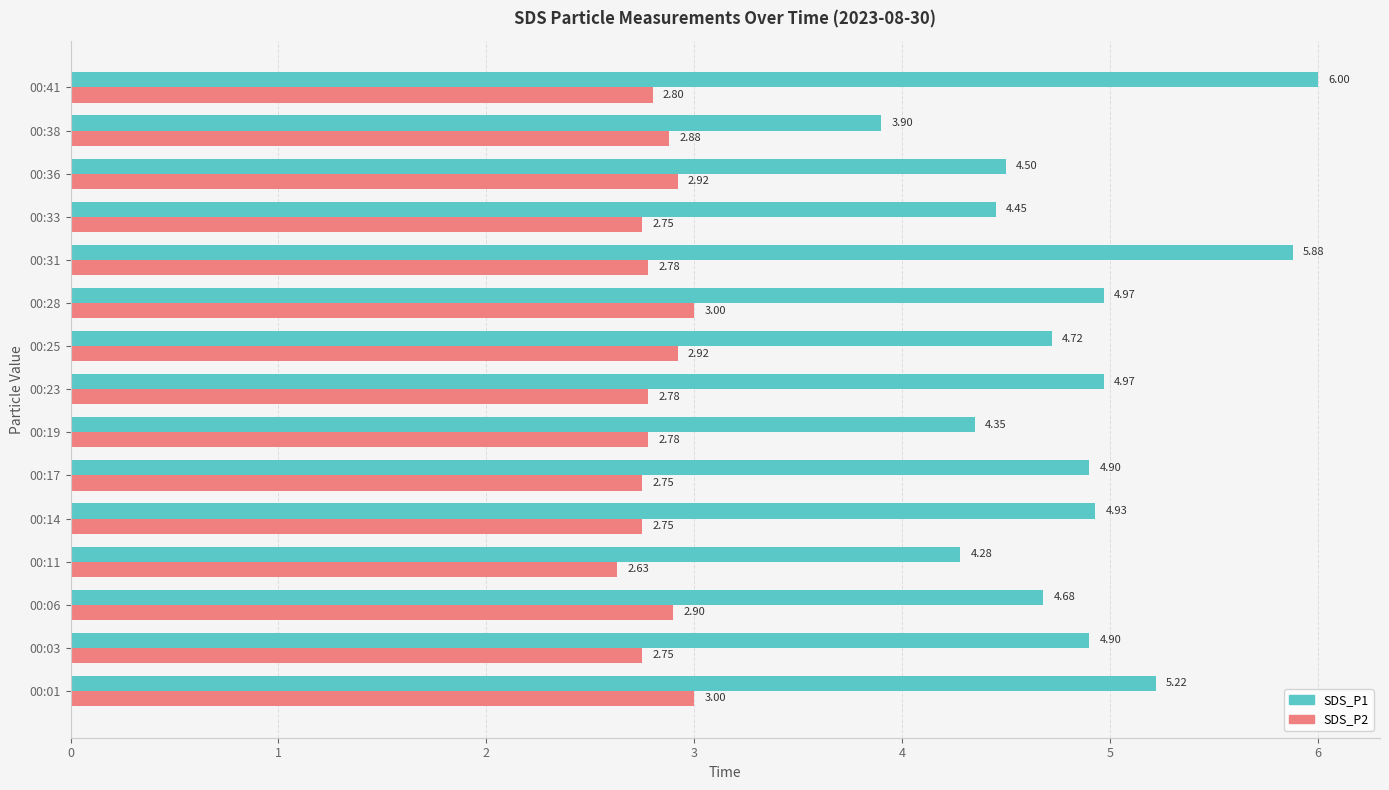

What is the minimum value for SDS_P1?

3.9